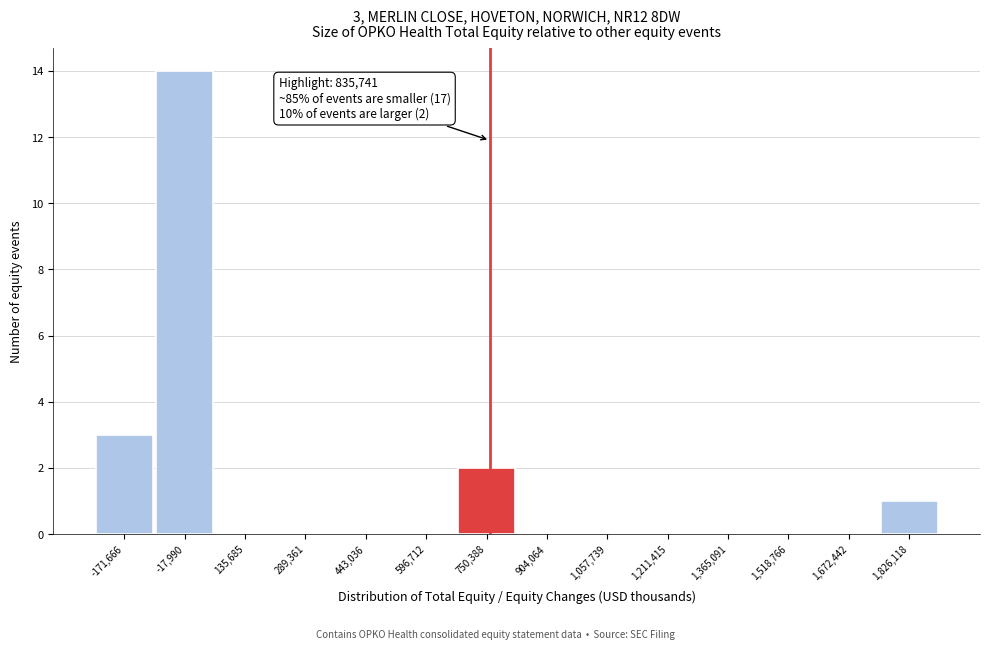

Reading left to right, extract all data points from this chart.

-171,666=3	-17,990=14	135,685=0	289,361=0	443,036=0	596,712=0	750,388=2	904,064=0	1,057,739=0	1,211,415=0	1,365,091=0	1,518,766=0	1,672,442=0	1,826,118=1